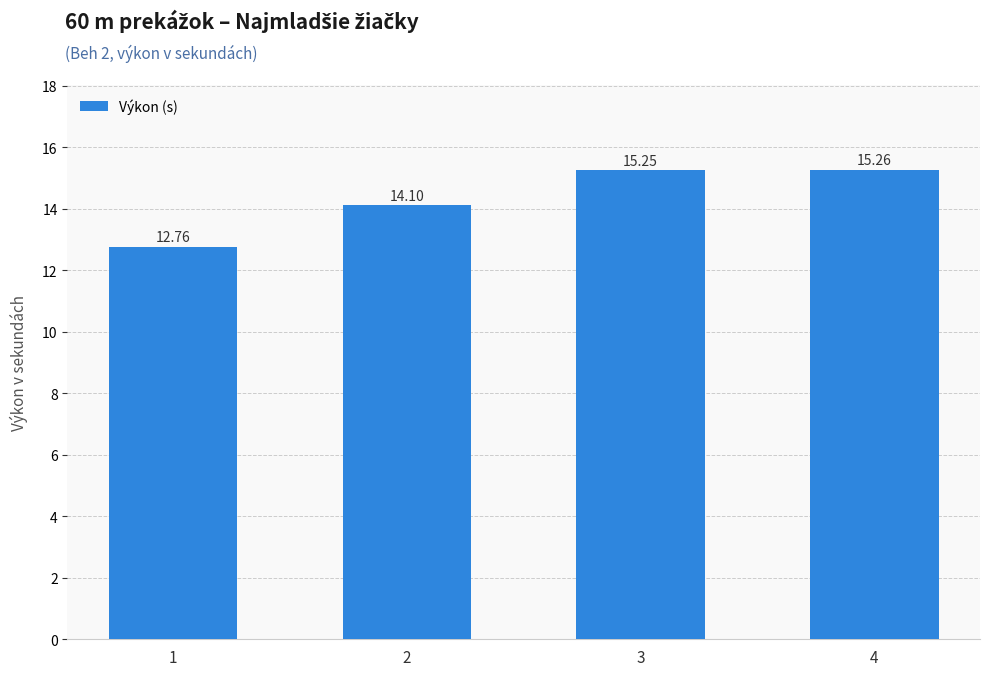

List the labels in order of value, smallest first.

1, 2, 3, 4